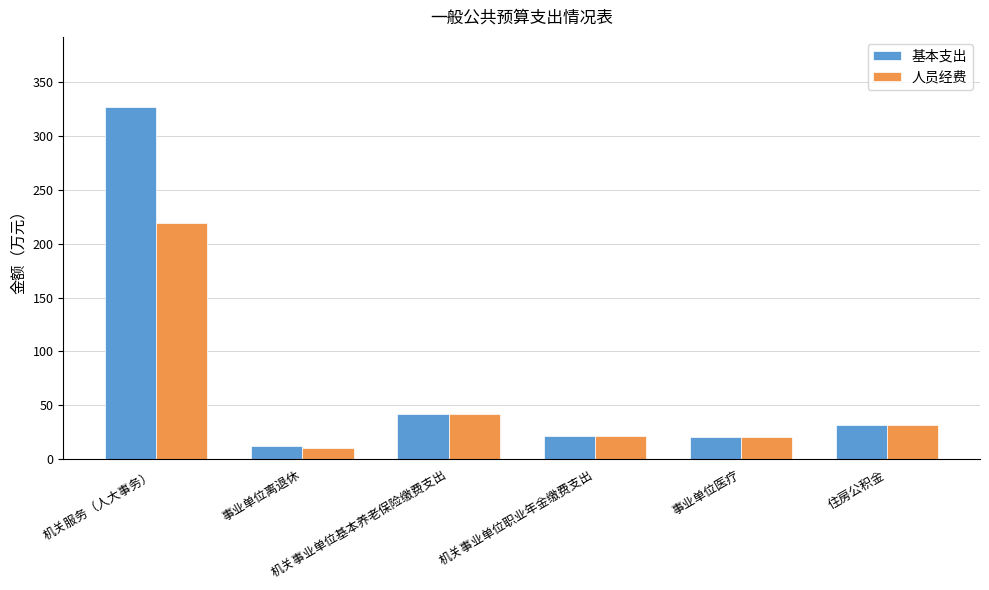

Where is 人员经费 nearest to the value 114?

机关事业单位基本养老保险缴费支出